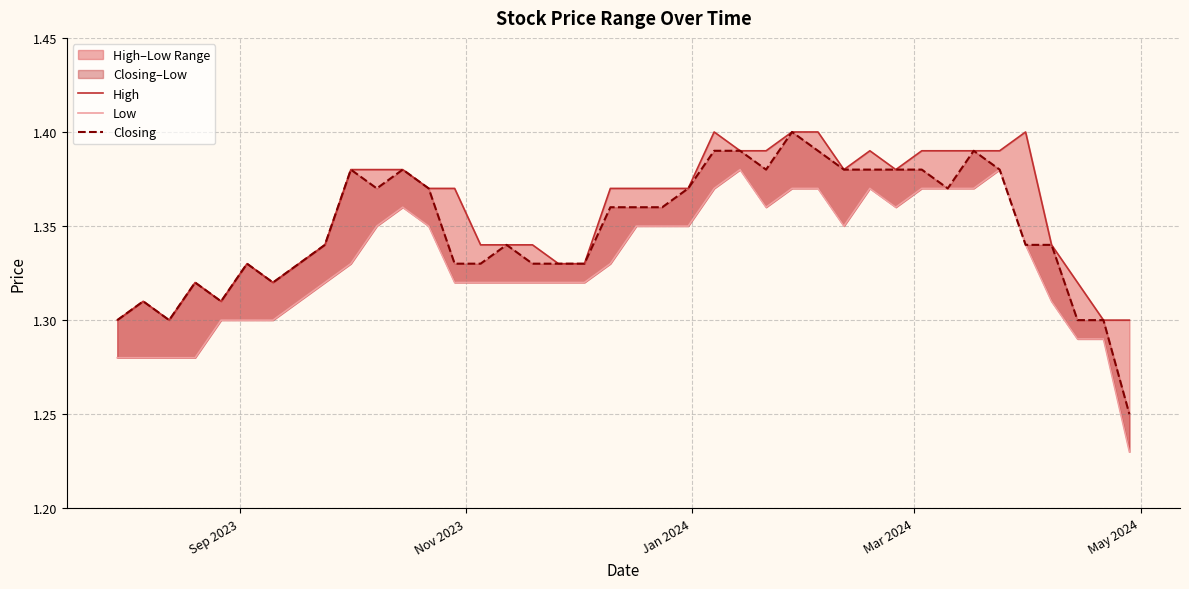

True or false: Low and High cross at least once.

False